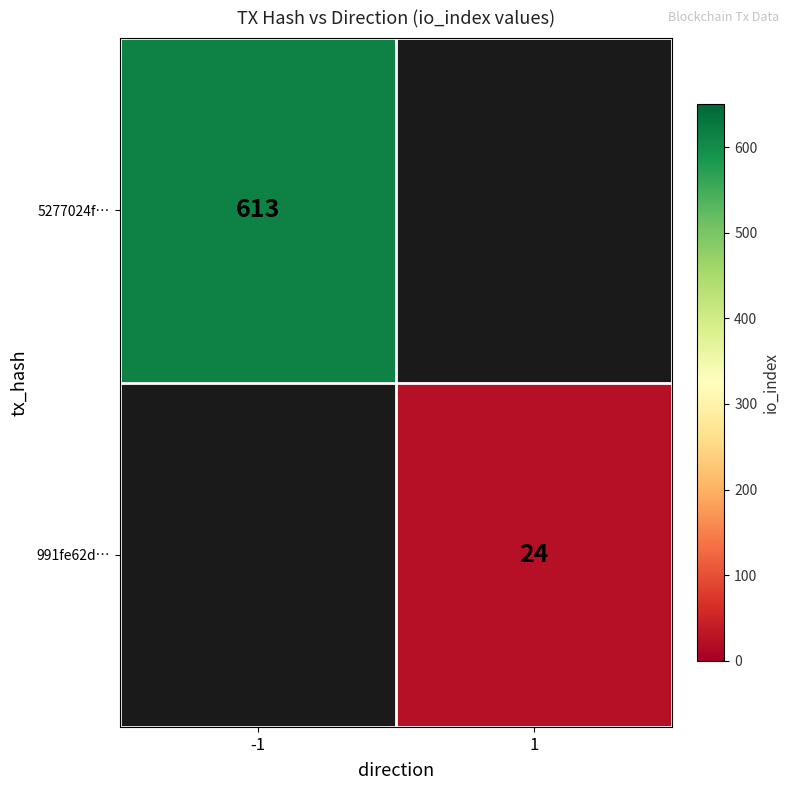

The value of 5277024f… at -1 is 1036. True or false?

False